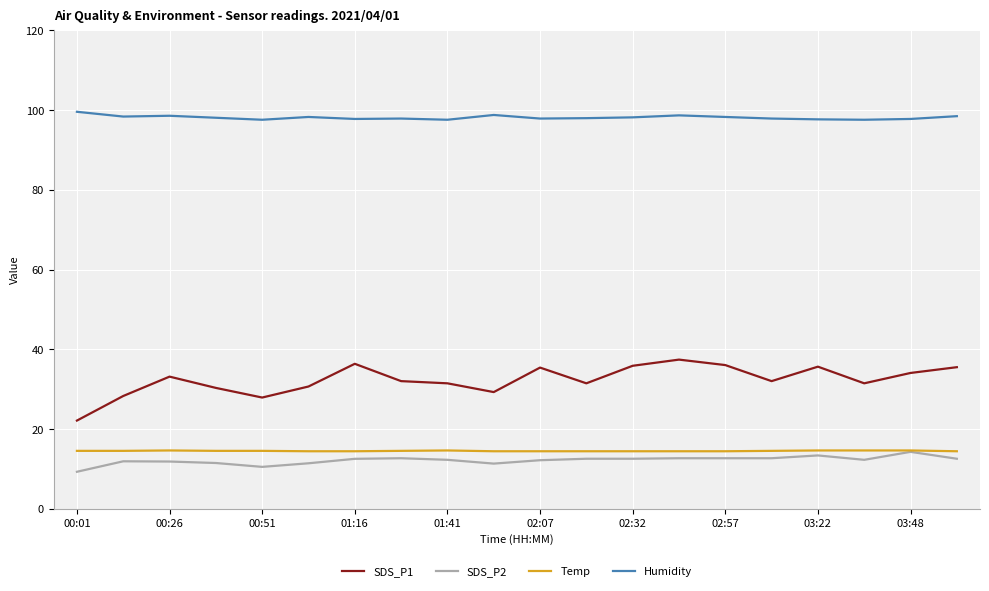

Which series has the widest spread of values?

SDS_P1